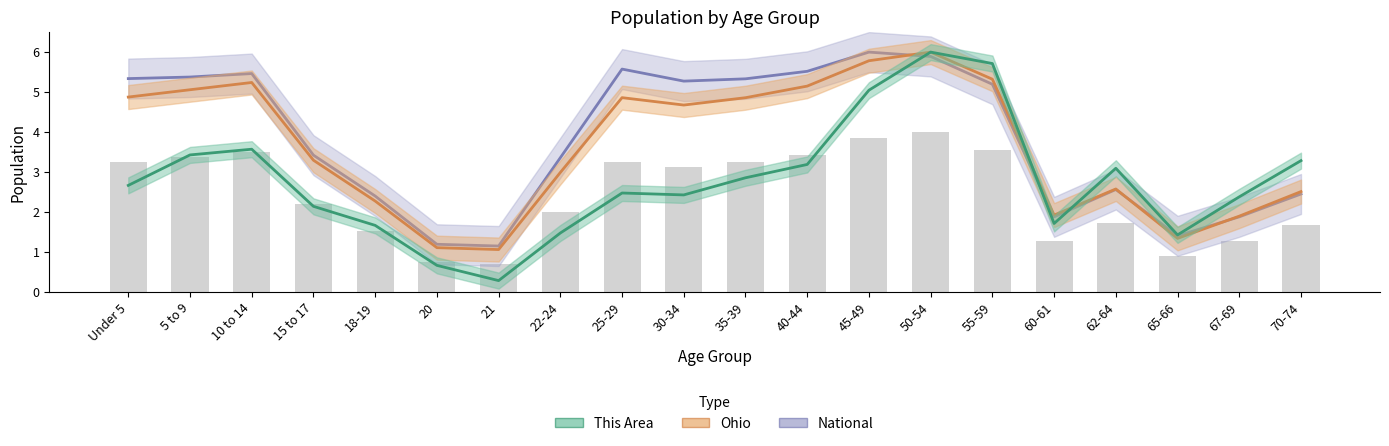

What is the difference between the maximum and minimum values in the National series?

4.8